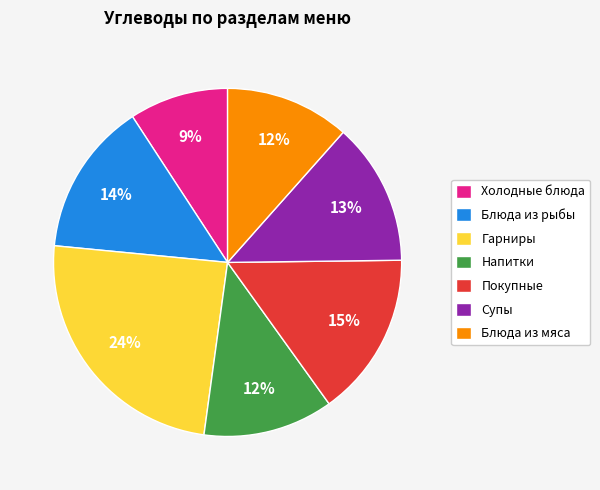

Does Гарниры represent more than half of the total?

No